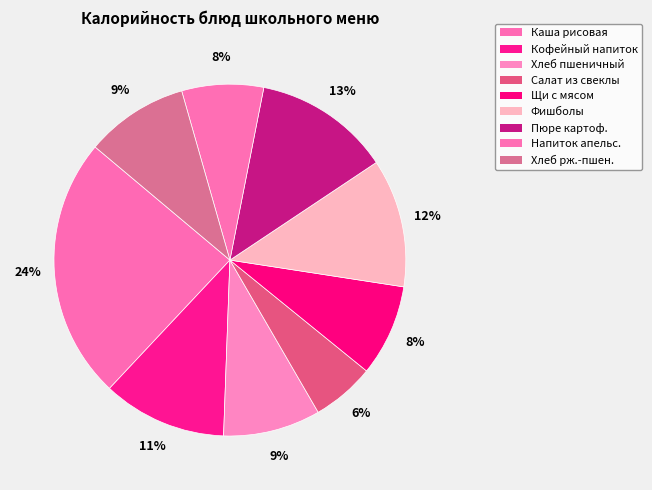

What is the smallest slice in the pie chart?

Салат из свеклы